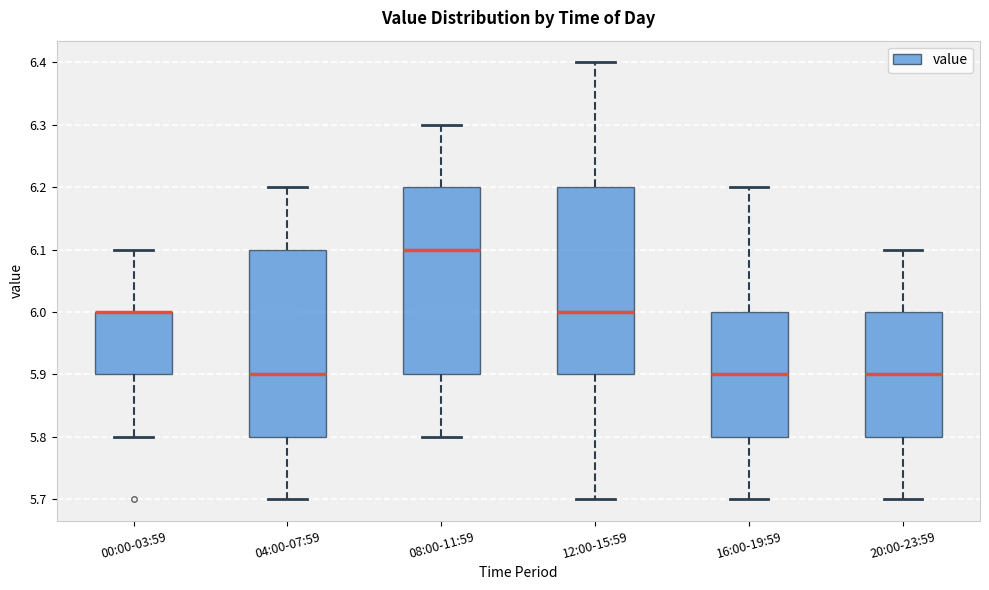

Reading left to right, transcribe this box plot: for each box, give where its median line is, the range the box spans, and where its two whiskers end, as read against the y-axis. The values are not printed on the chart, so give them approximately, as read against the axis.

00:00-03:59: median 6.0 (drawn on the box's upper edge), box 5.9 to 6.0, whiskers 5.8 to 6.1
04:00-07:59: median 5.9, box 5.8 to 6.1, whiskers 5.7 to 6.2
08:00-11:59: median 6.1, box 5.9 to 6.2, whiskers 5.8 to 6.3
12:00-15:59: median 6.0, box 5.9 to 6.2, whiskers 5.7 to 6.4
16:00-19:59: median 5.9, box 5.8 to 6.0, whiskers 5.7 to 6.2
20:00-23:59: median 5.9, box 5.8 to 6.0, whiskers 5.7 to 6.1